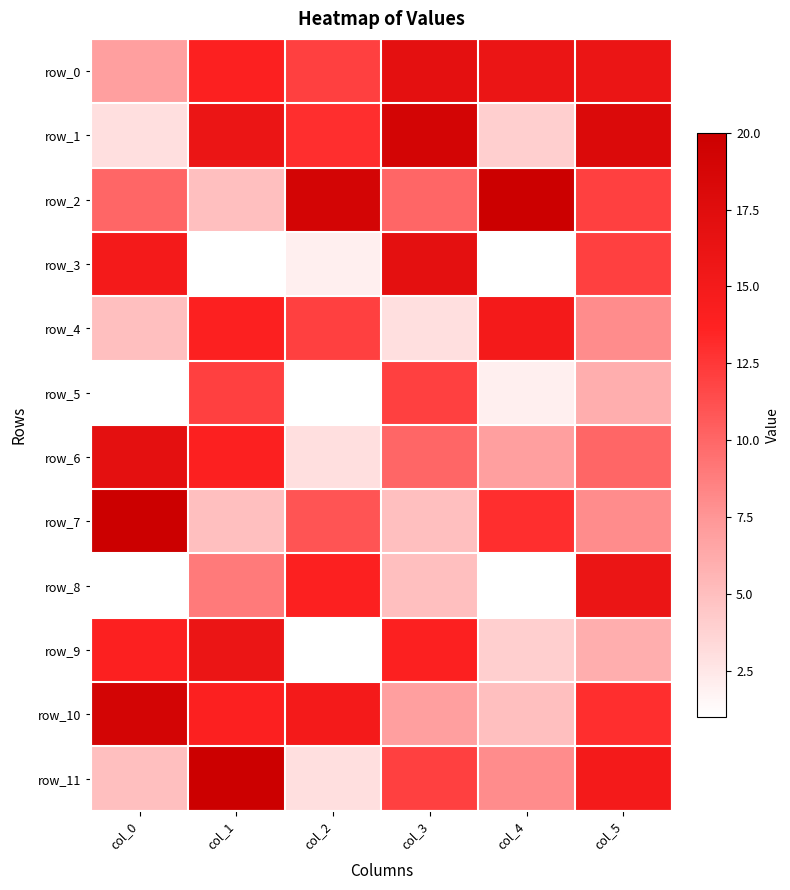

Rank the categories by row_10 value from lowest to highest.

col_4, col_3, col_5, col_1, col_2, col_0